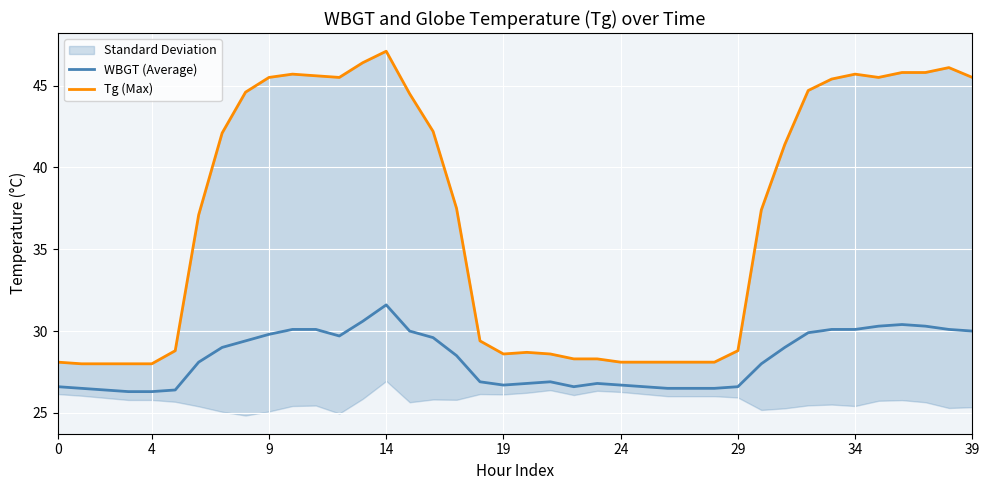

How many data points in WBGT (Average) are less than 28?

18